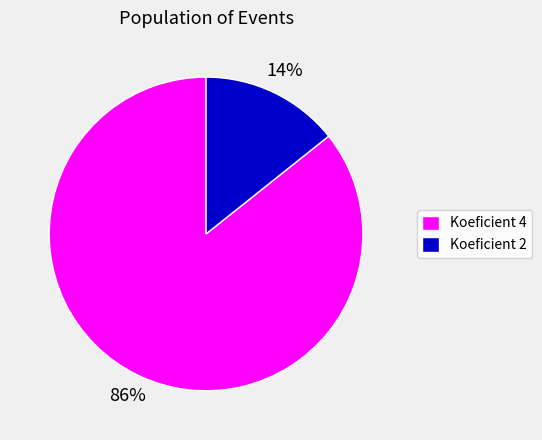

To the nearest percent, what portion does Koeficient 4 represent?

86%